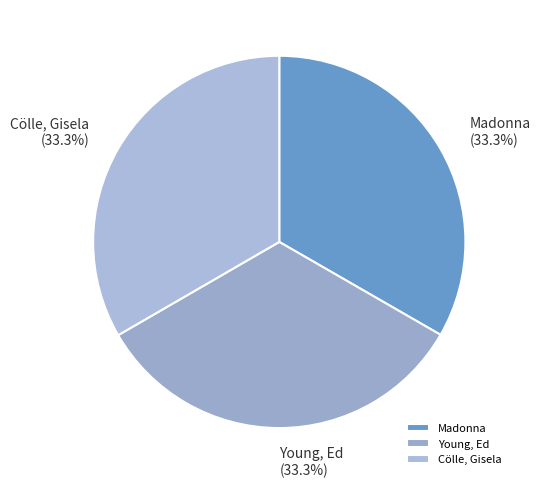

Is there a majority slice in this chart?

No